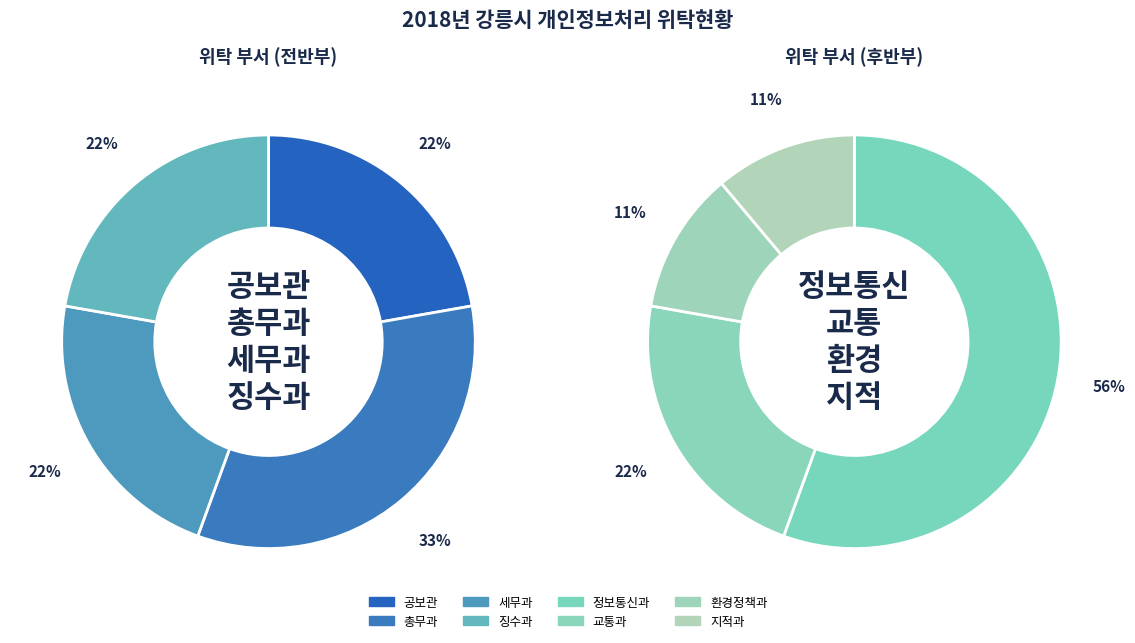

What is the largest slice in the pie chart?

정보통신과